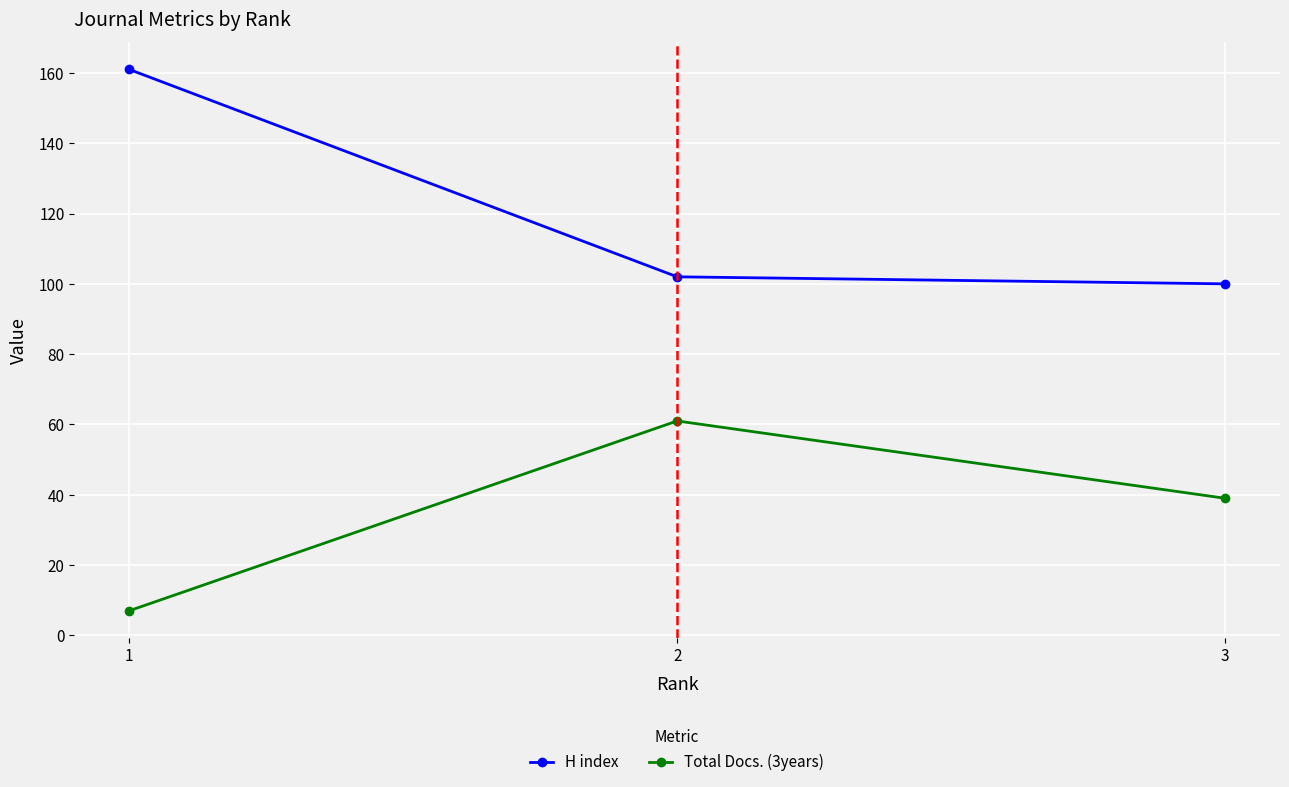

What is the approximate value of H index at 3, to the nearest 5?

100